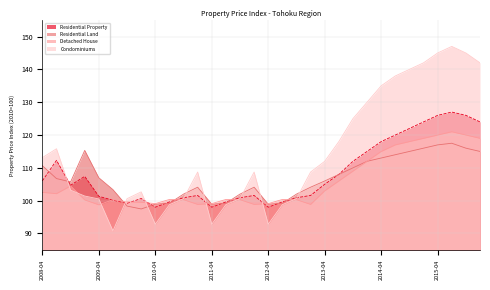

What is the smallest value displayed?

90.8